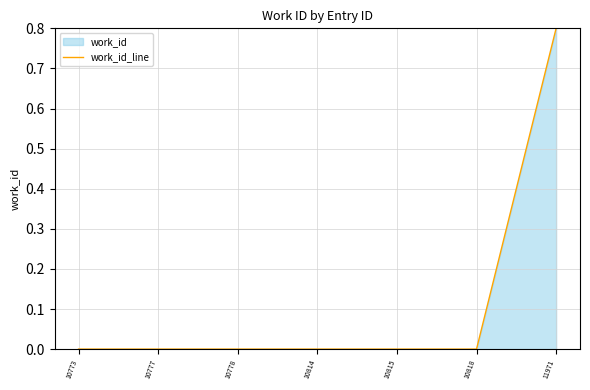

Does the chart have visible grid lines?

Yes